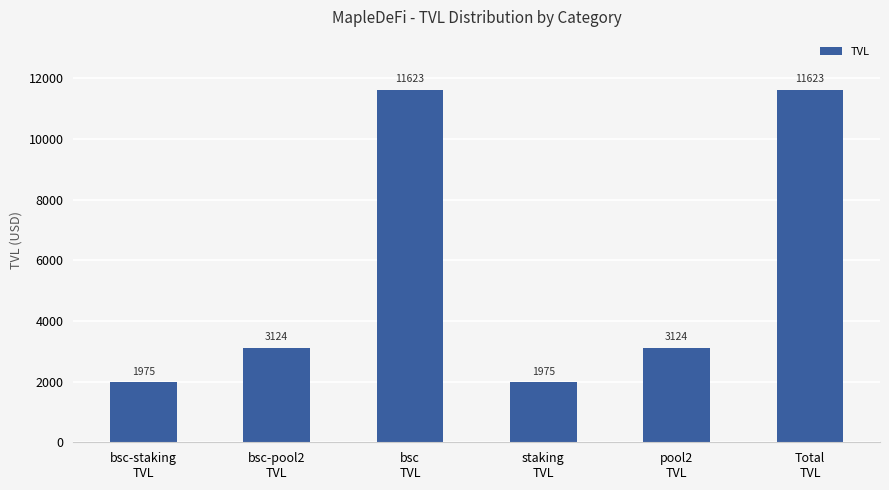

What is the sum of all values?

33442.7